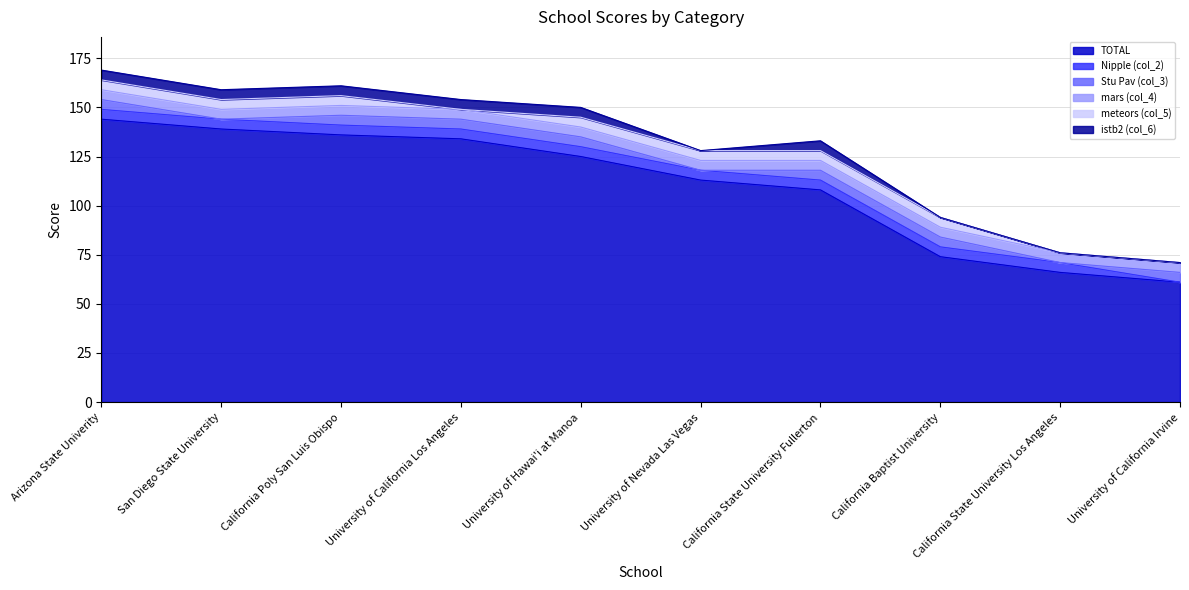

Reading left to right, transcribe all the data shown in this chart.

TOTAL: 144	139	136	134	125	113	108	74	66	61
Nipple (col_2): 5	5	5	5	5	5	5	5	5	0
Stu Pav (col_3): 5	0	5	5	5	0	5	5	0	5
mars (col_4): 5	5	5	5	5	5	5	5	5	5
meteors (col_5): 5	5	5	0	5	5	5	5	0	0
istb2 (col_6): 5	5	5	5	5	0	5	0	0	0